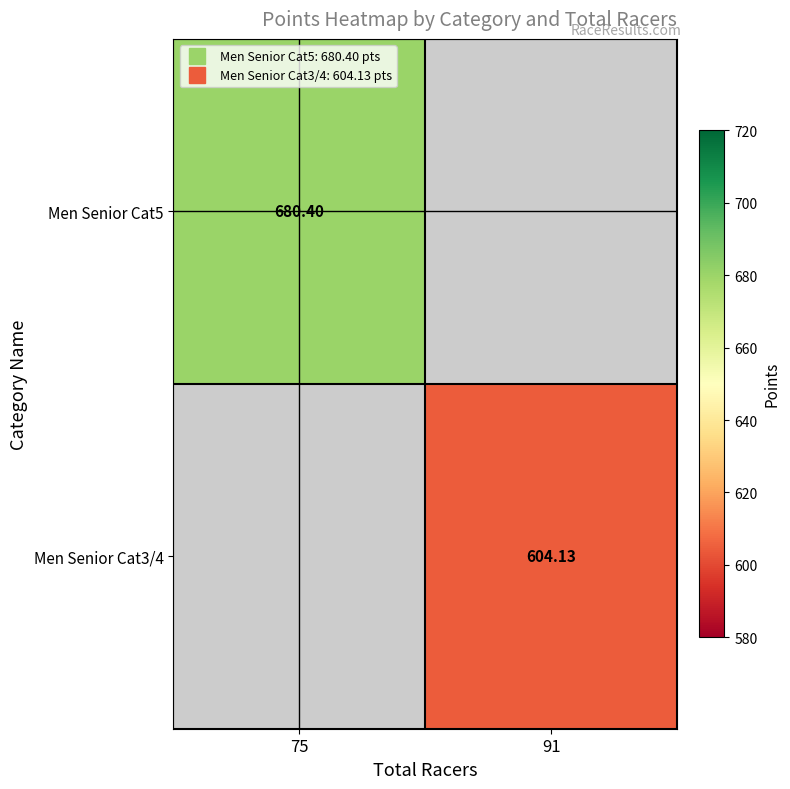

Which label corresponds to the largest value in the chart?

75